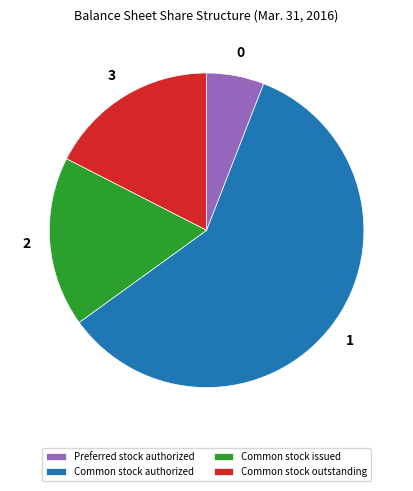

What is the smallest slice in the pie chart?

Preferred stock authorized